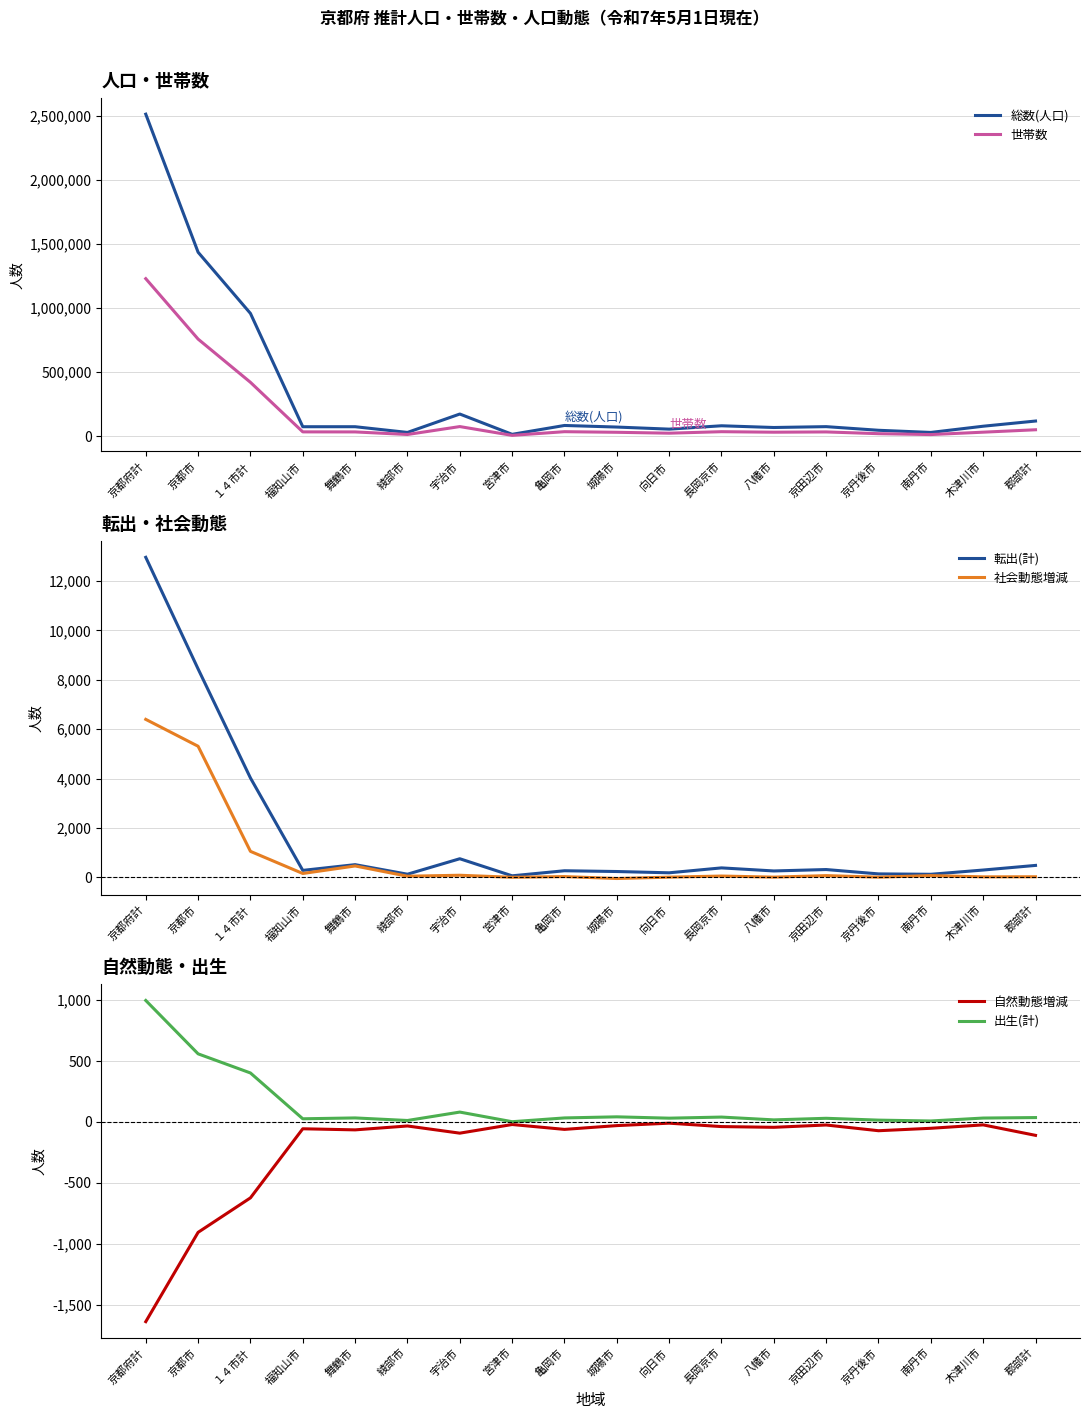

How many lines are shown in the chart?

6